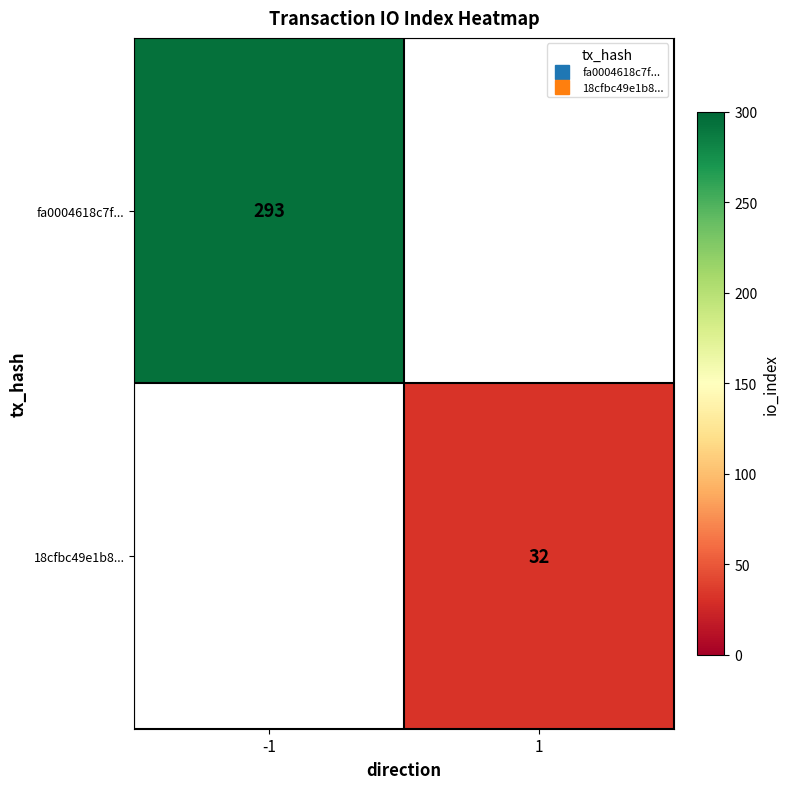

How many series are shown in this chart?

2